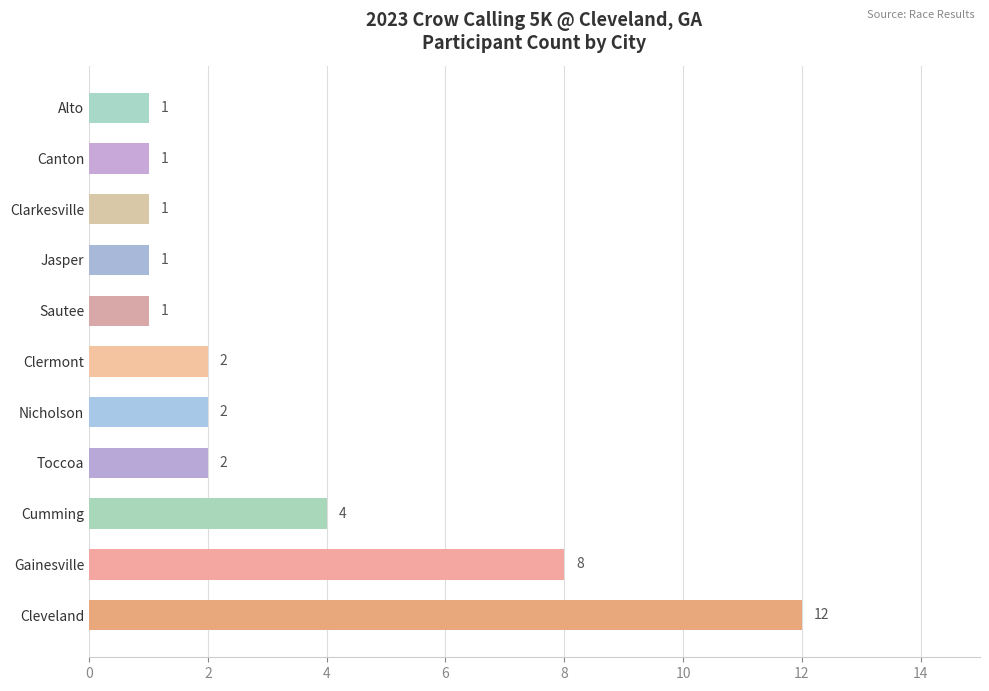

Is it true that the value at Alto is 0?

False